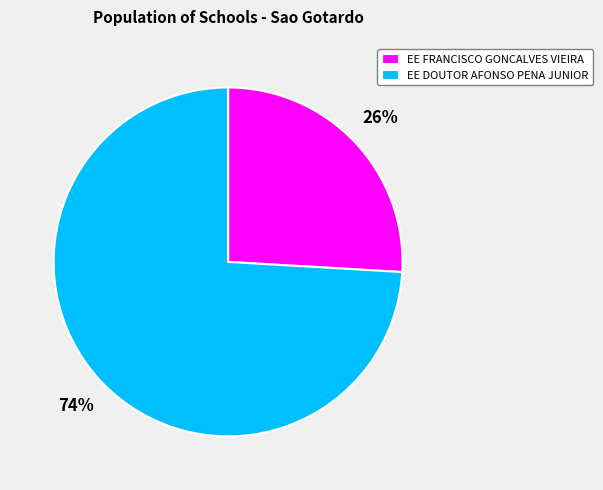

Which slice is the smallest?

EE FRANCISCO GONCALVES VIEIRA